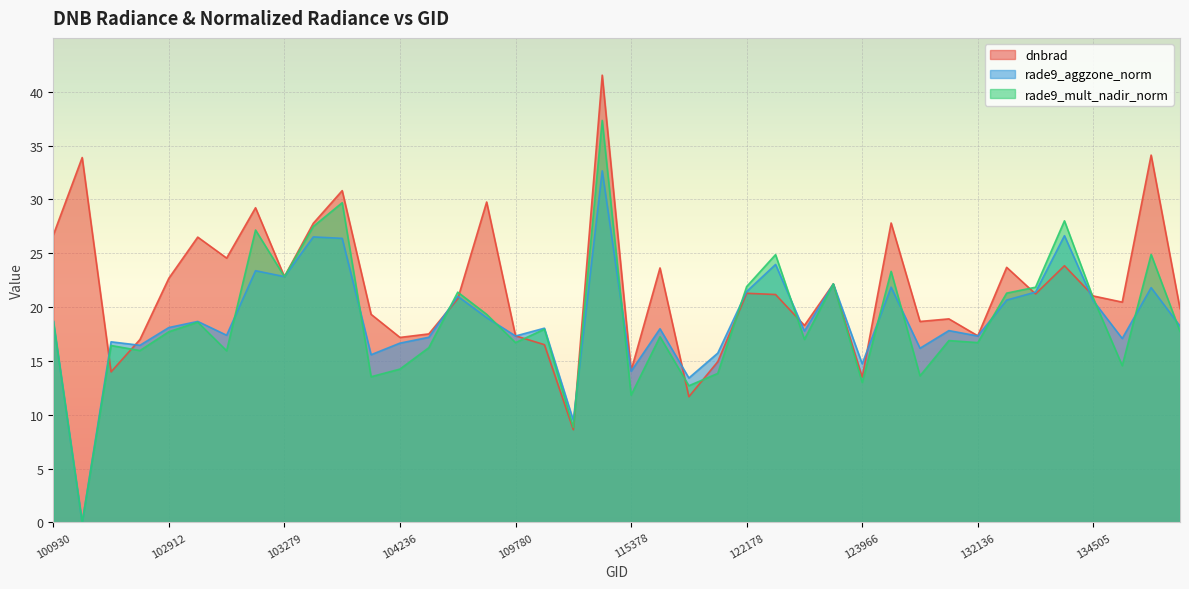

At which label does dnbrad first exceed 21?

100930